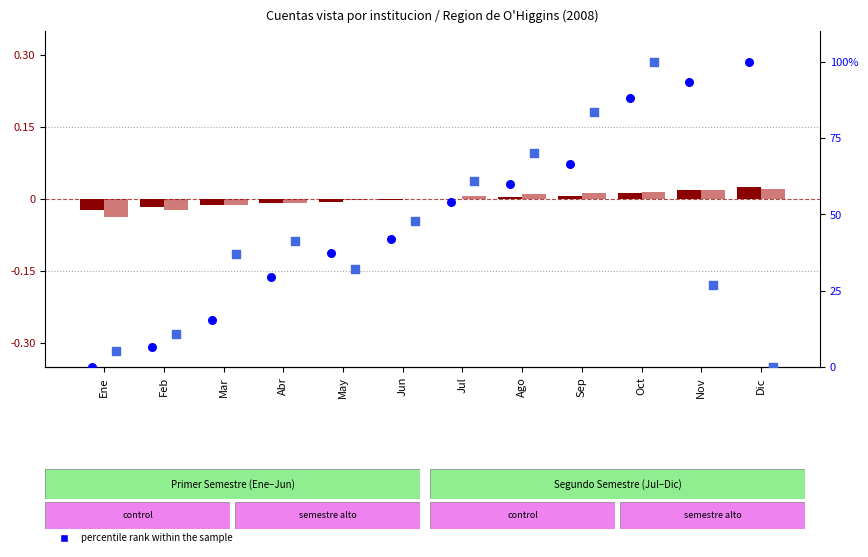

Is the value of transformed count (Banco de Chile) at Nov greater than the value of percentile rank (Banco del Estado) at Abr?

No